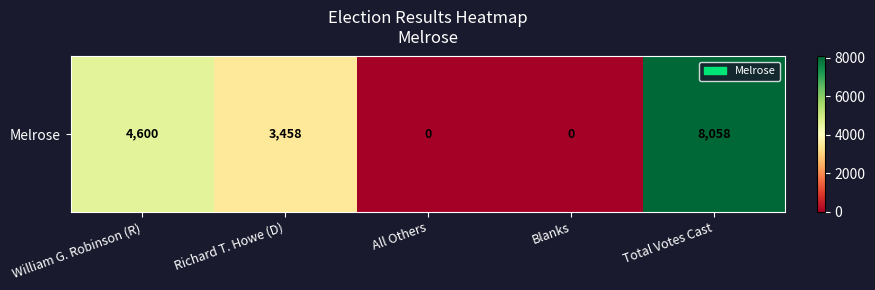

What is the maximum value shown in the chart?

8058